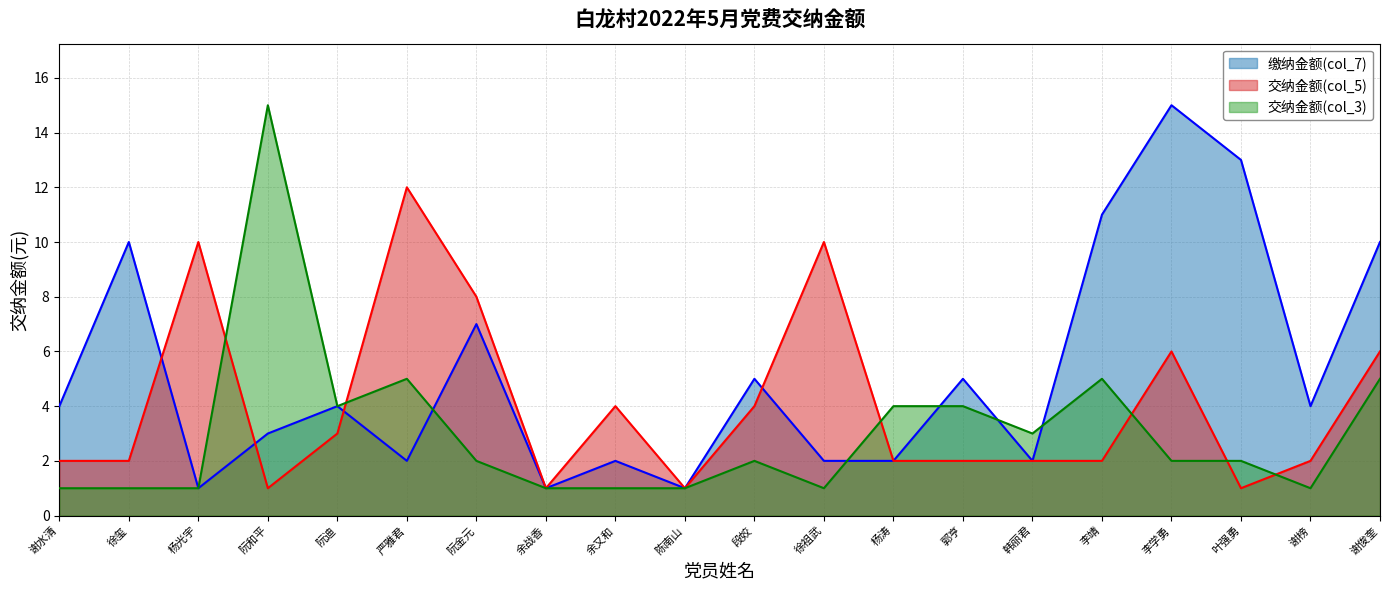

Is it true that 交纳金额(col_5) equals 3 at 阮金元?

False